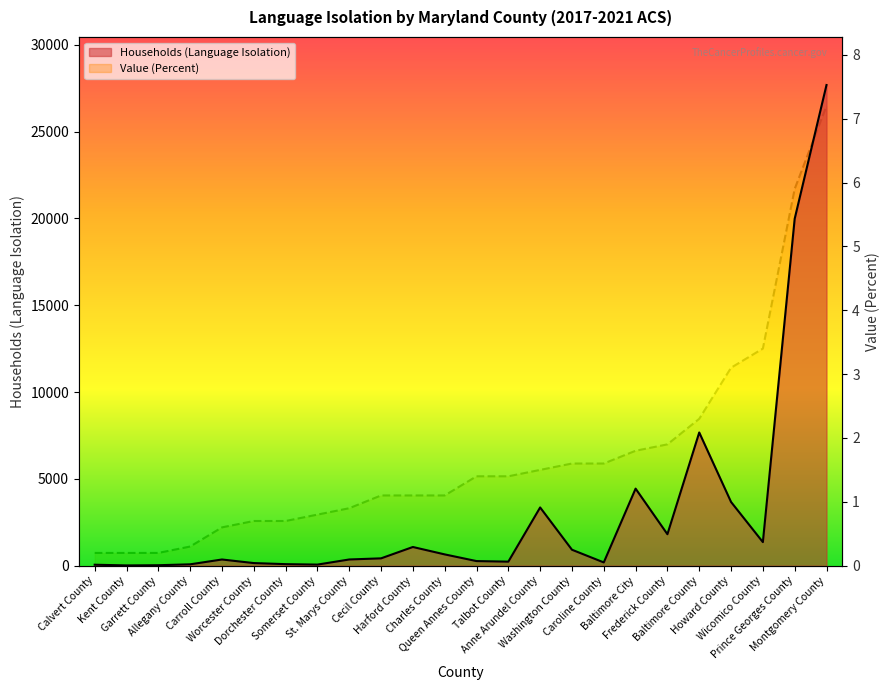

Reading left to right, what are all the values shown in this chart?

Households (Language Isolation): 56.0	16.0	27.0	79.0	357.0	151.0	89.0	63.0	358.0	423.0	1077.0	651.0	266.0	233.0	3354.0	919.0	188.0	4438.0	1813.0	7672.0	3670.0	1358.0	19980.0	27682.0
Value (Percent): 0.2	0.2	0.2	0.3	0.6	0.7	0.7	0.8	0.9	1.1	1.1	1.1	1.4	1.4	1.5	1.6	1.6	1.8	1.9	2.3	3.1	3.4	5.9	7.2